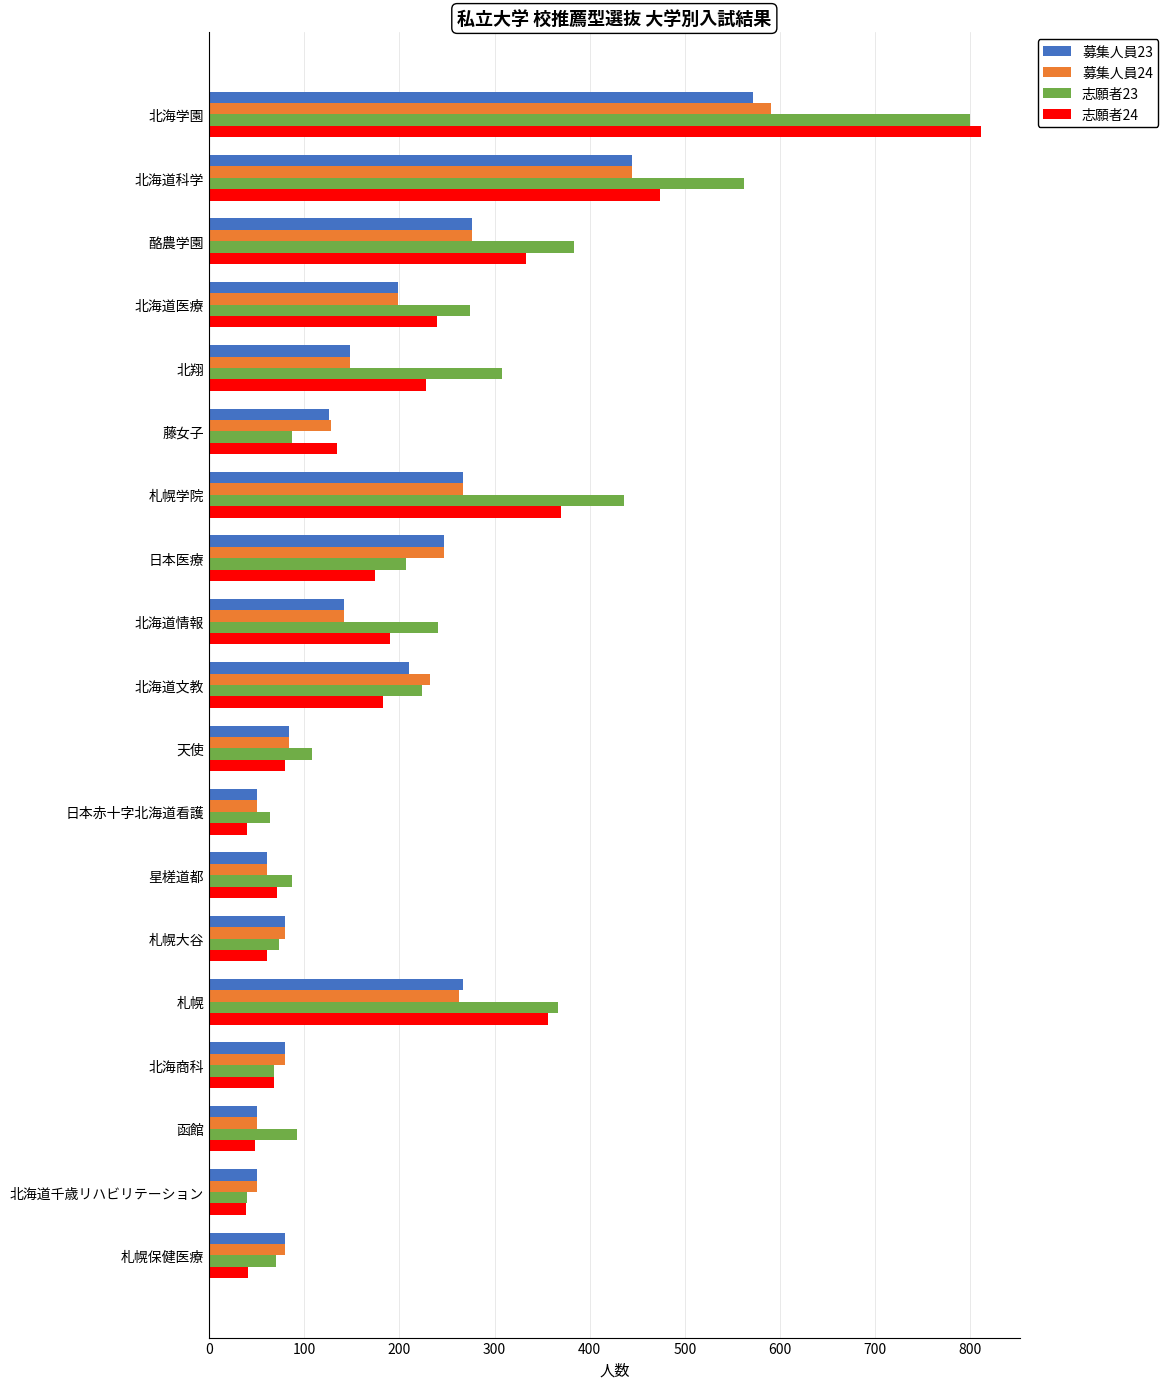

Is the value of 募集人員23 at 北海道文教 greater than the value of 志願者24 at 函館?

Yes